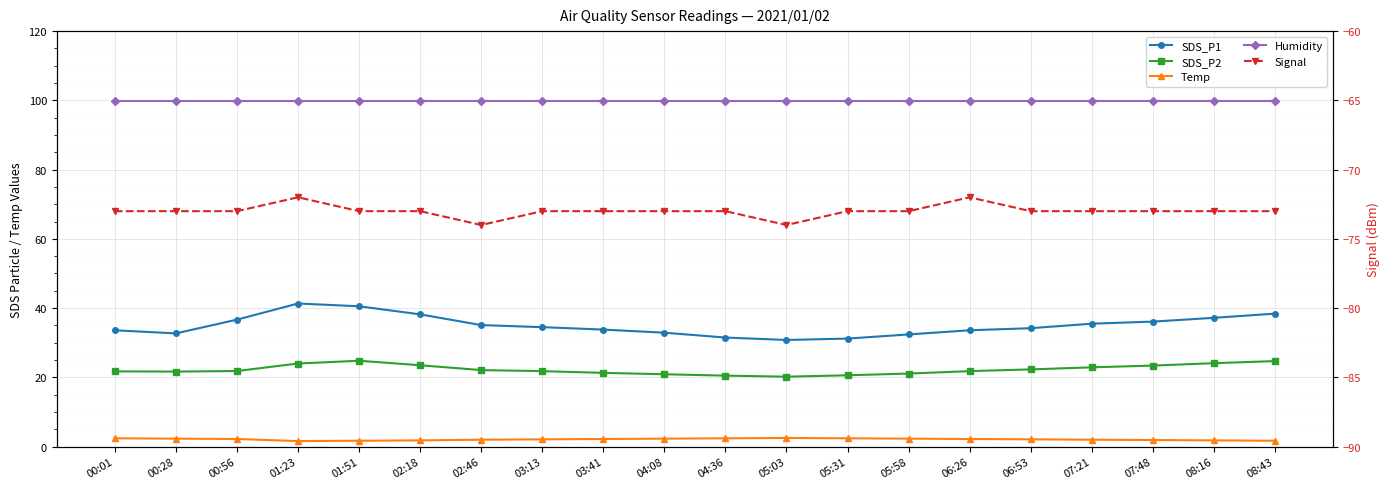

Between 00:01 and 05:58, which series saw the biggest shift?

SDS_P1